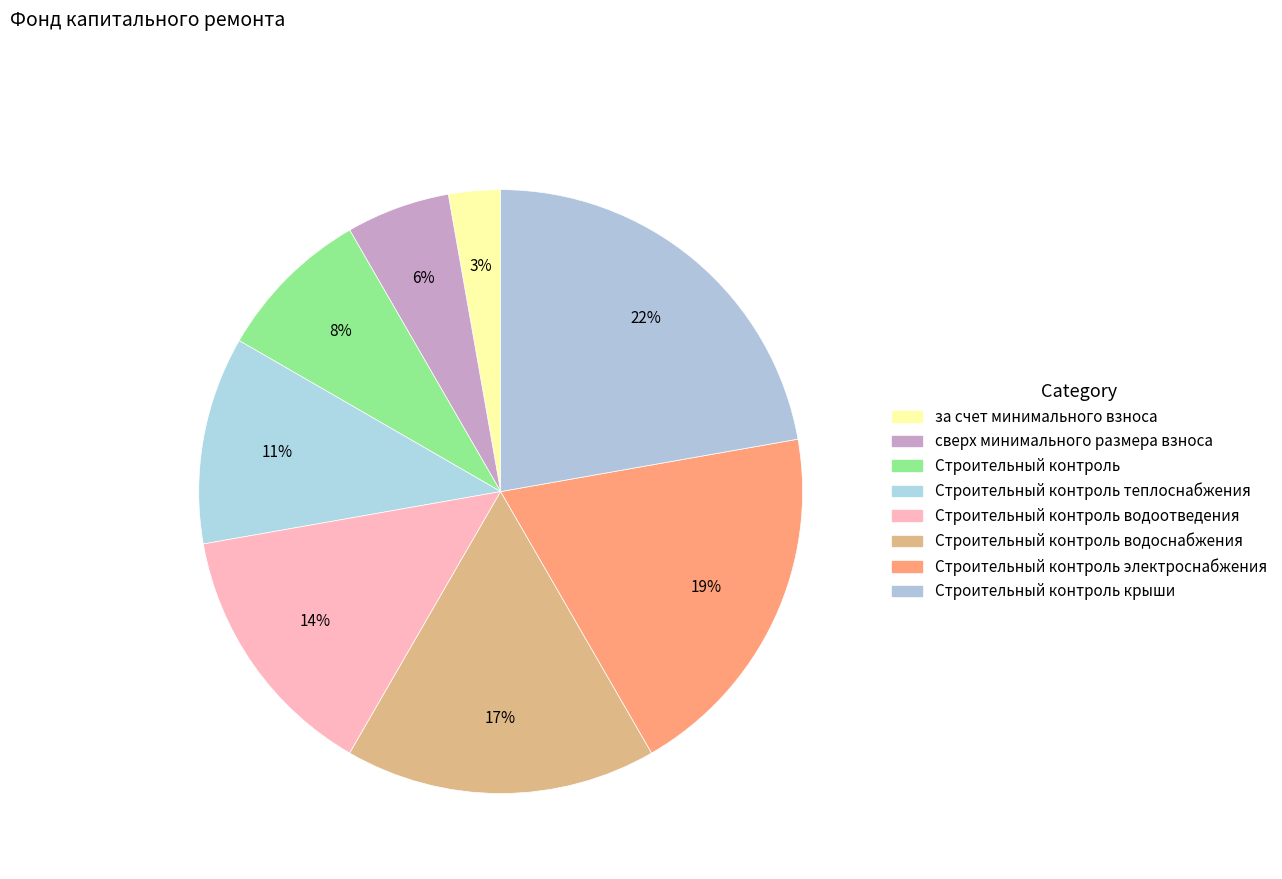

How many segments does this pie chart have?

8